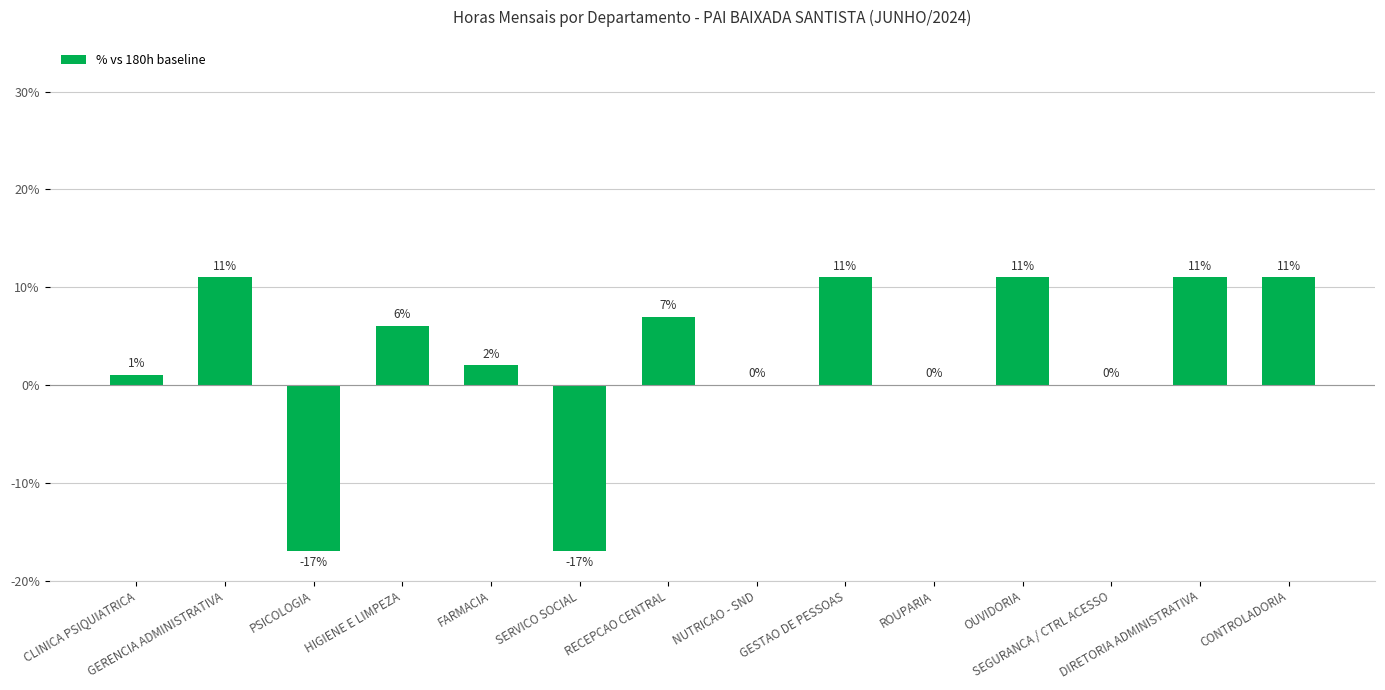

What is the change in value from GERENCIA ADMINISTRATIVA to PSICOLOGIA?

-28